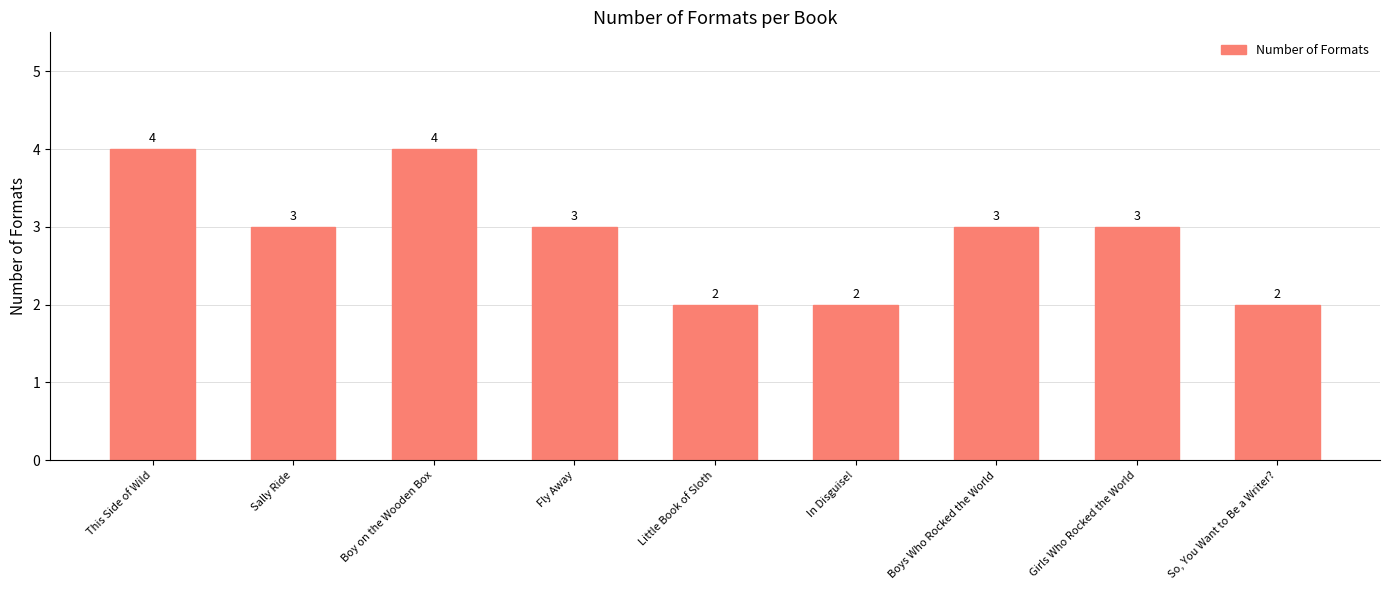

Reading left to right, extract all data points from this chart.

4	3	4	3	2	2	3	3	2